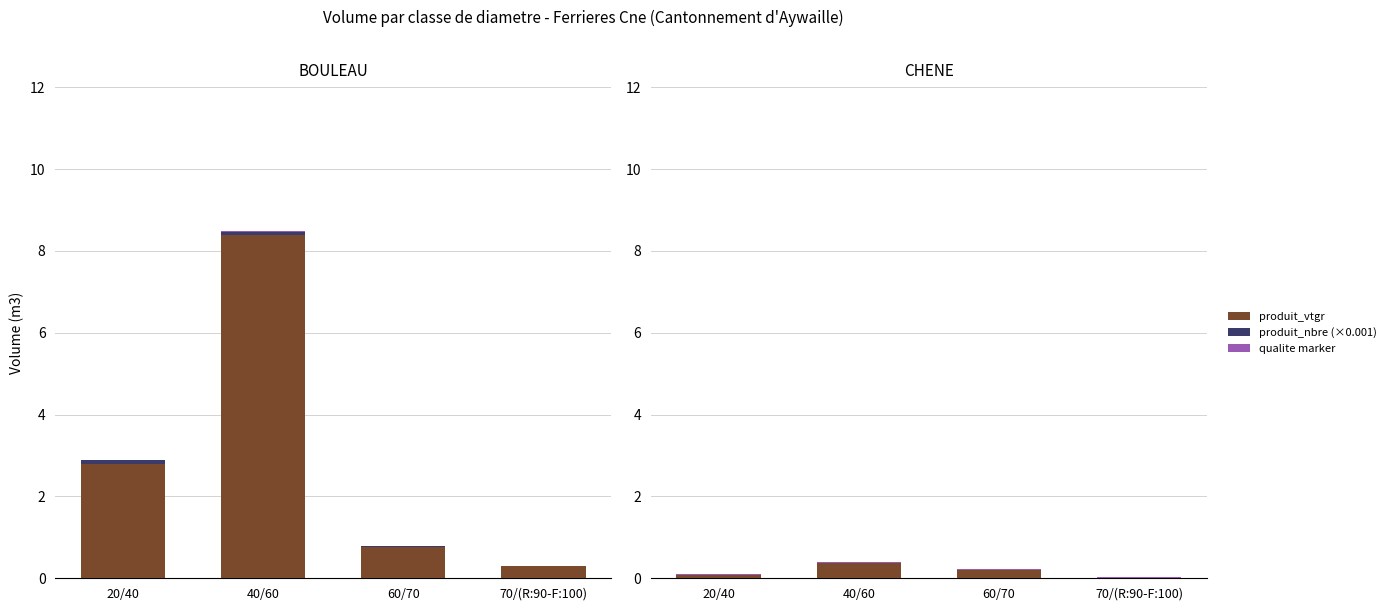

How many bars are there in each group?

3